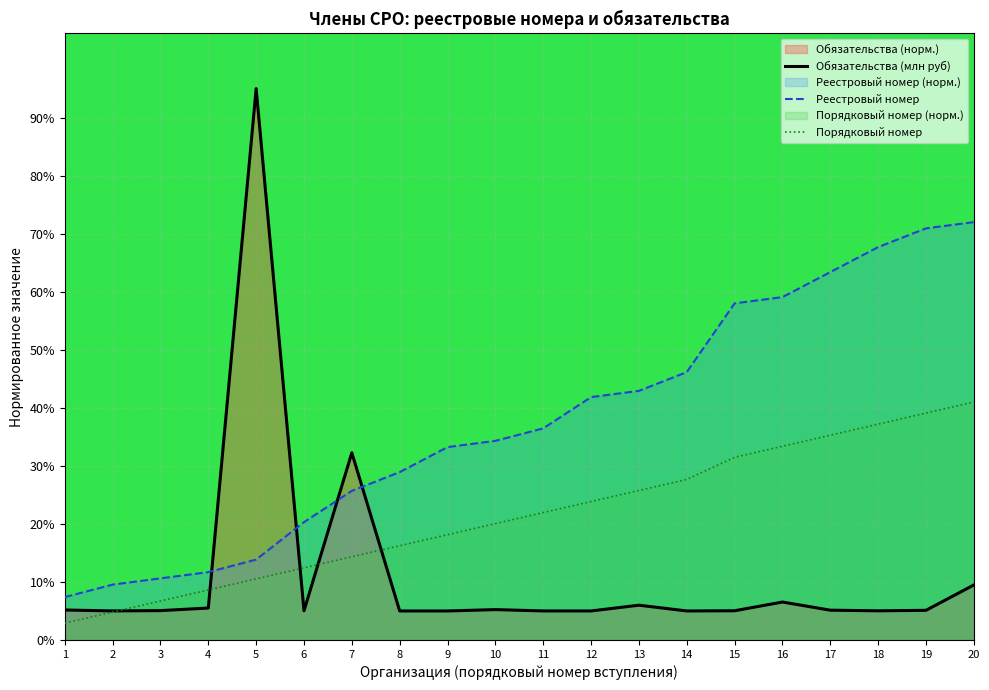

What is the difference between the Обязательства (млн руб) values at 12 and 16?

1.5